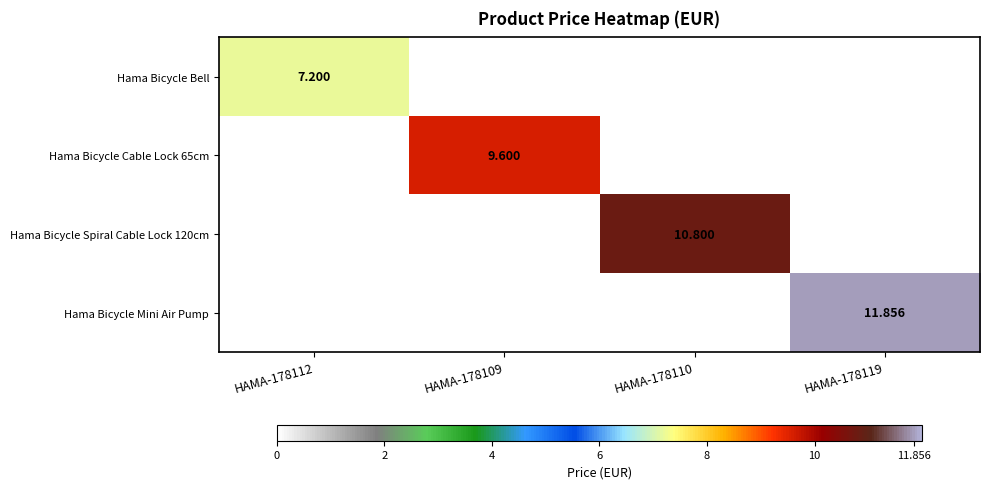

The Hama Bicycle Mini Air Pump series shows 3.5 at HAMA-178119. True or false?

False